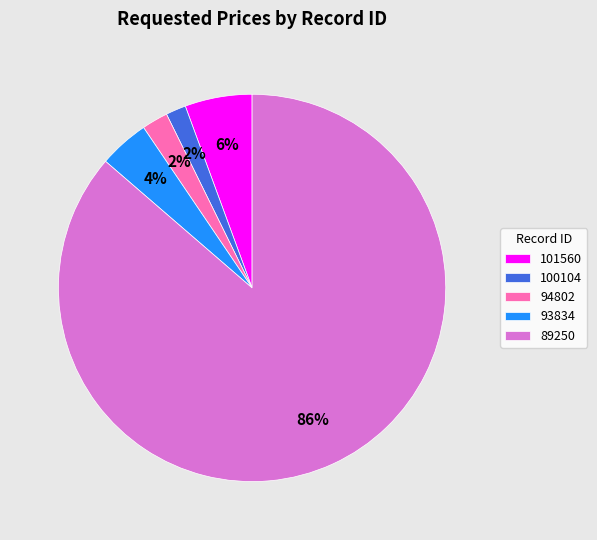

Between 101560 and 89250, which is larger?

89250